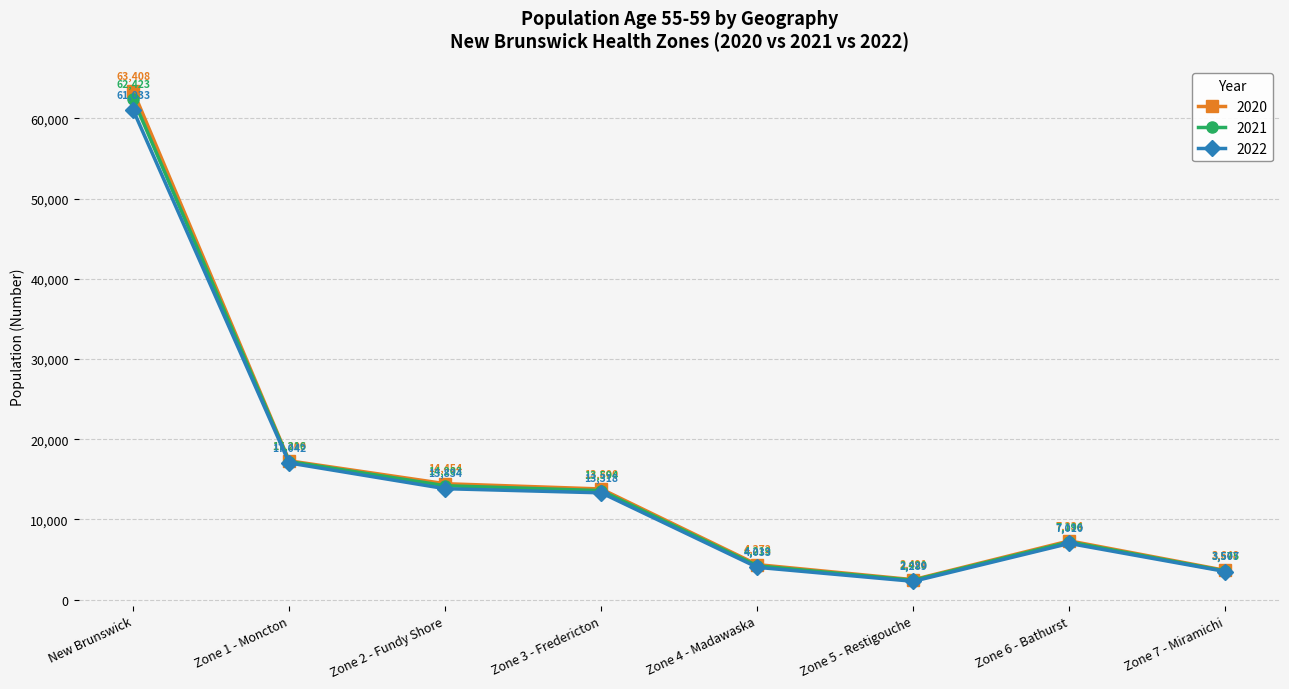

What is the sum of the 2022 values at Zone 5 - Restigouche and Zone 7 - Miramichi?

5796